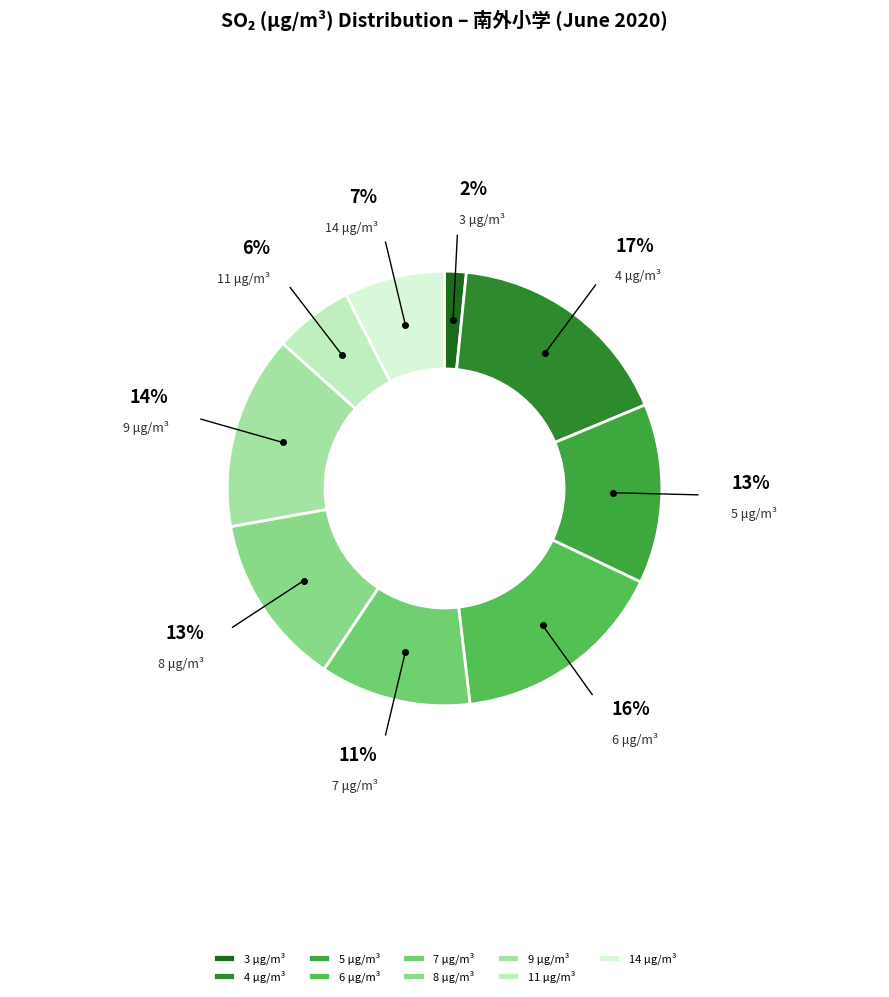

Between 3 μg/m³ and 9 μg/m³, which is larger?

9 μg/m³